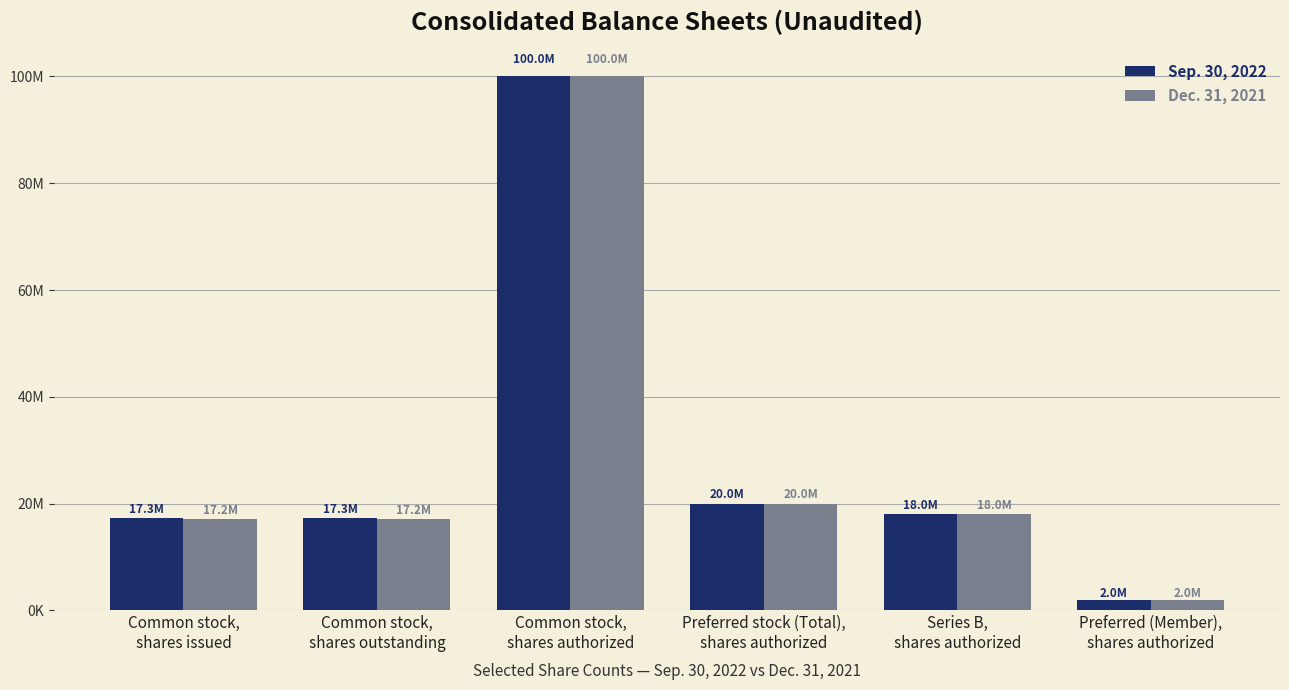

What are all the series names shown in the legend?

Sep. 30, 2022, Dec. 31, 2021